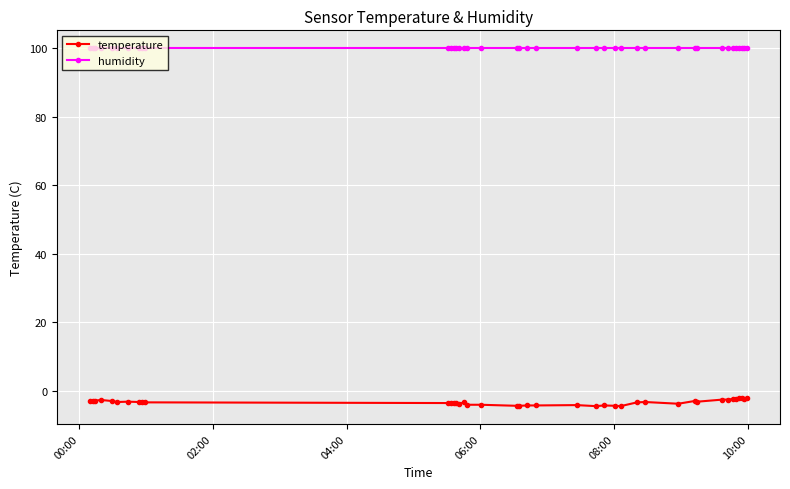

What is the difference between the maximum and minimum values in the temperature series?

2.3